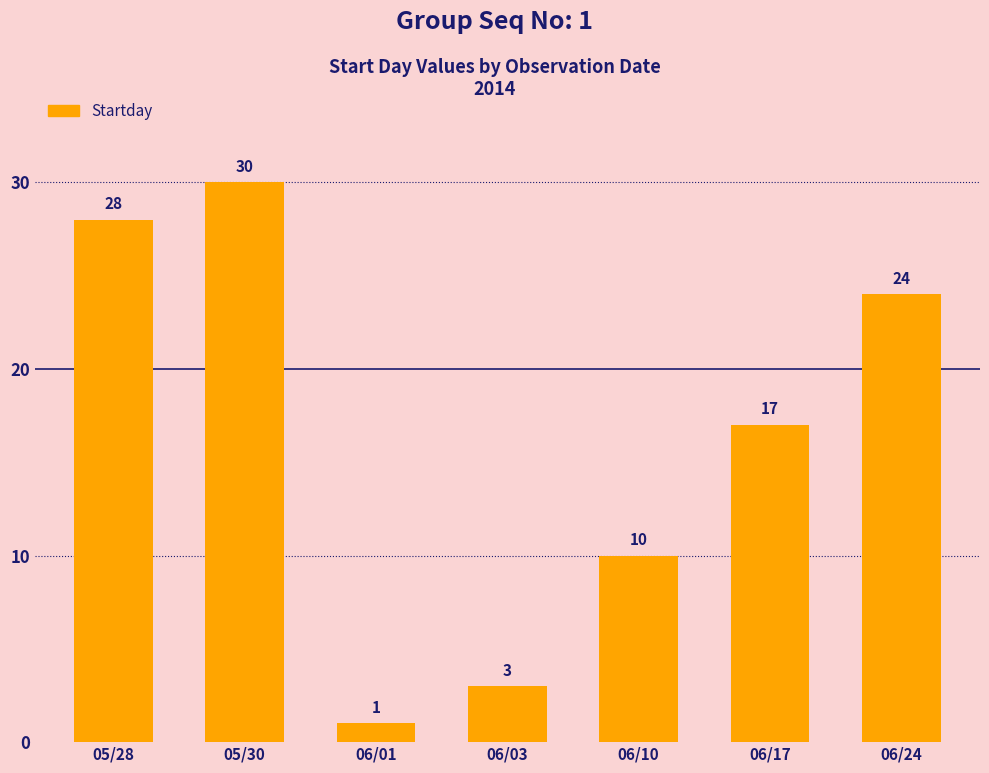

Count the number of data series in this chart.

1